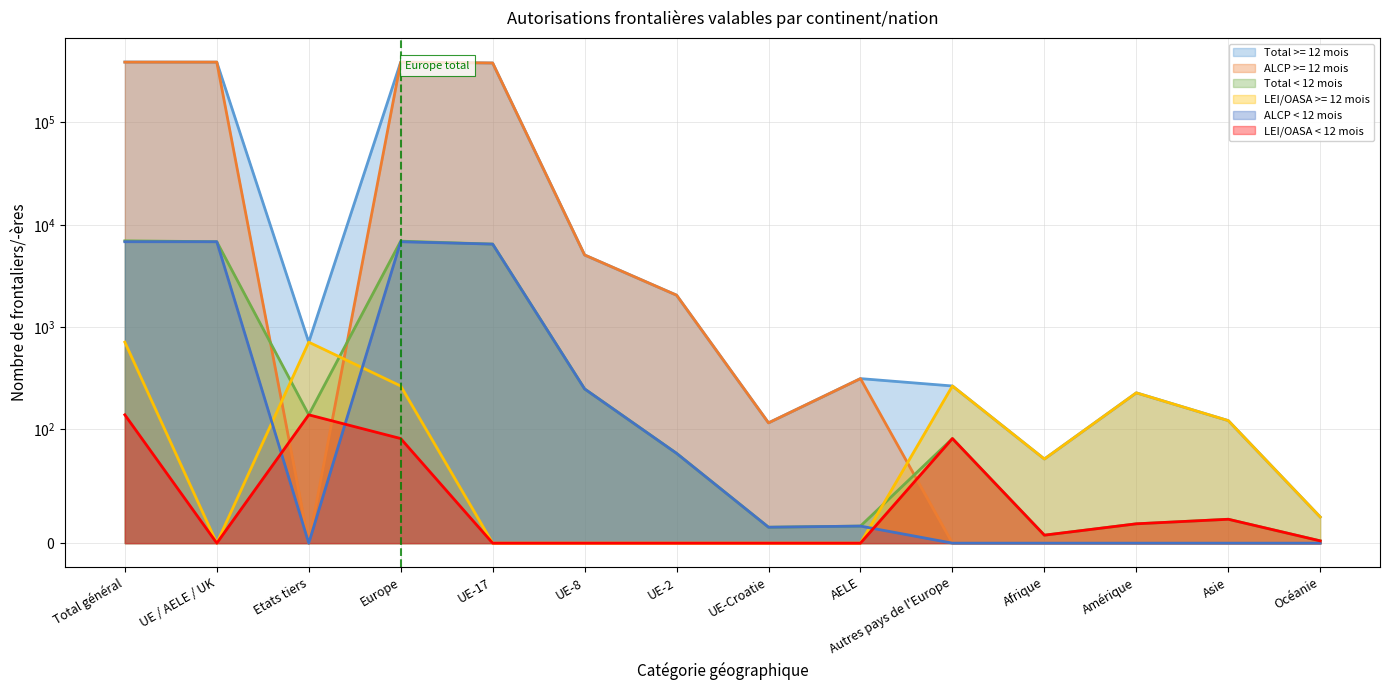

Where is ALCP >= 12 mois nearest to the value 194551?

UE-17